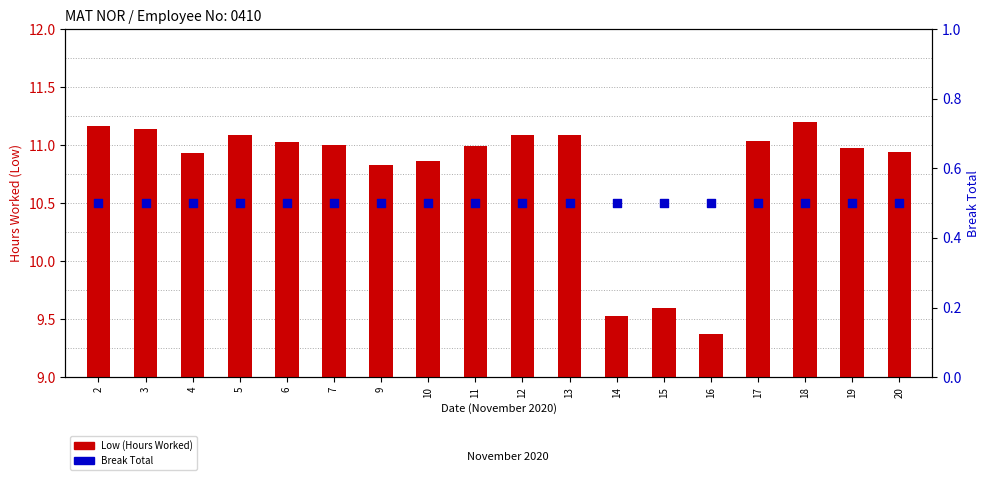

Which series reaches the maximum Y coordinate?

Low (Hours Worked)